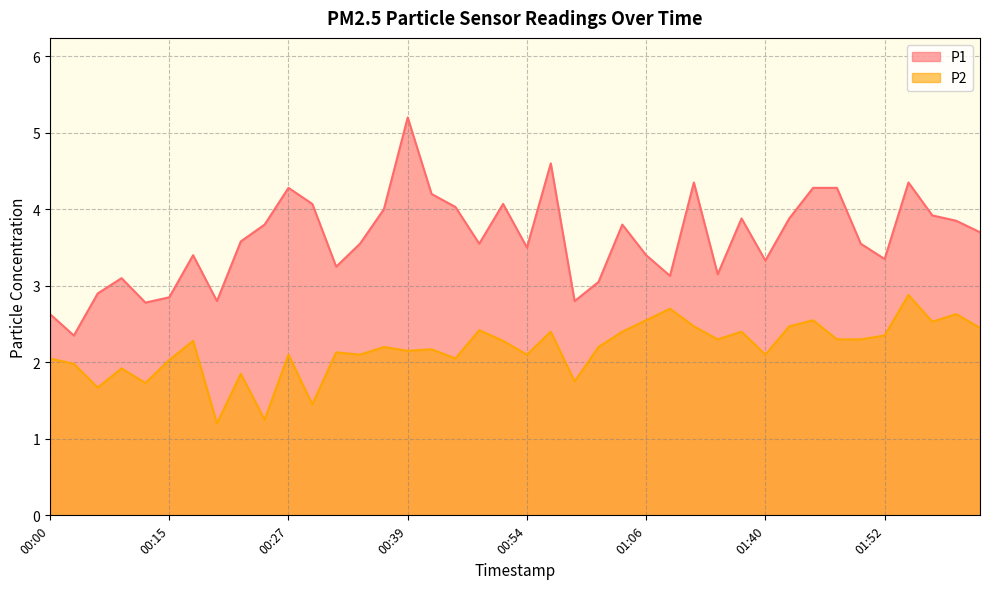

Count the number of data series in this chart.

2